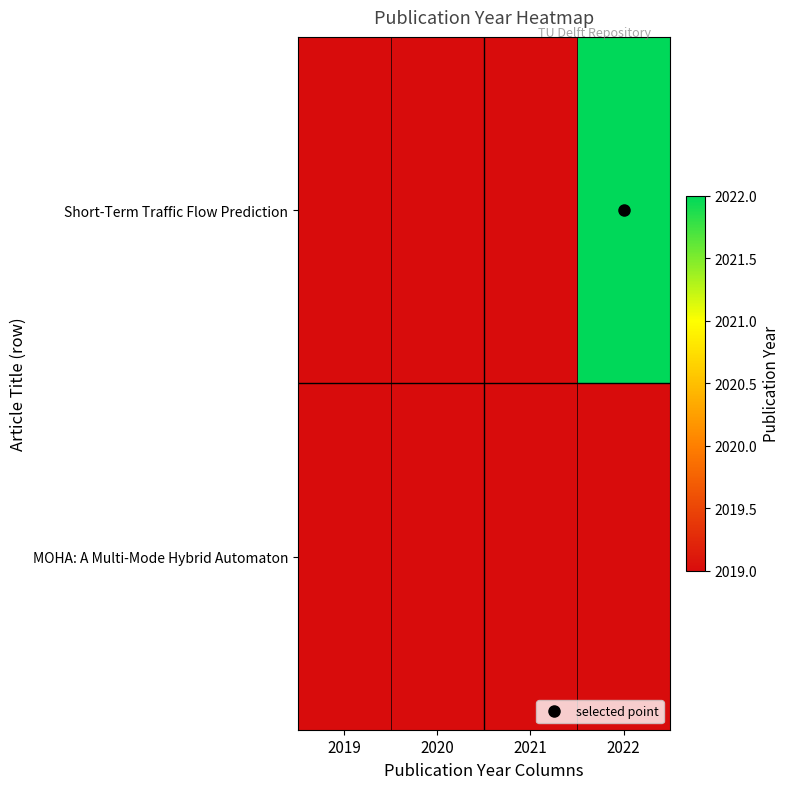

At how many categories does at least one series exceed 1203?

2